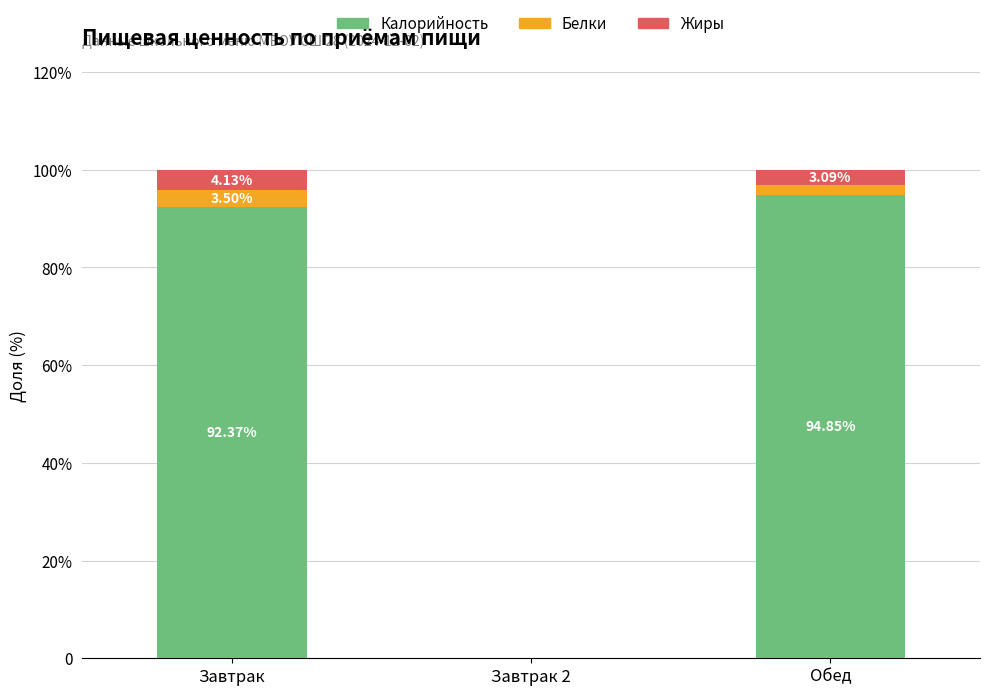

What is the difference between the maximum and second lowest values in the Белки series?

1.4